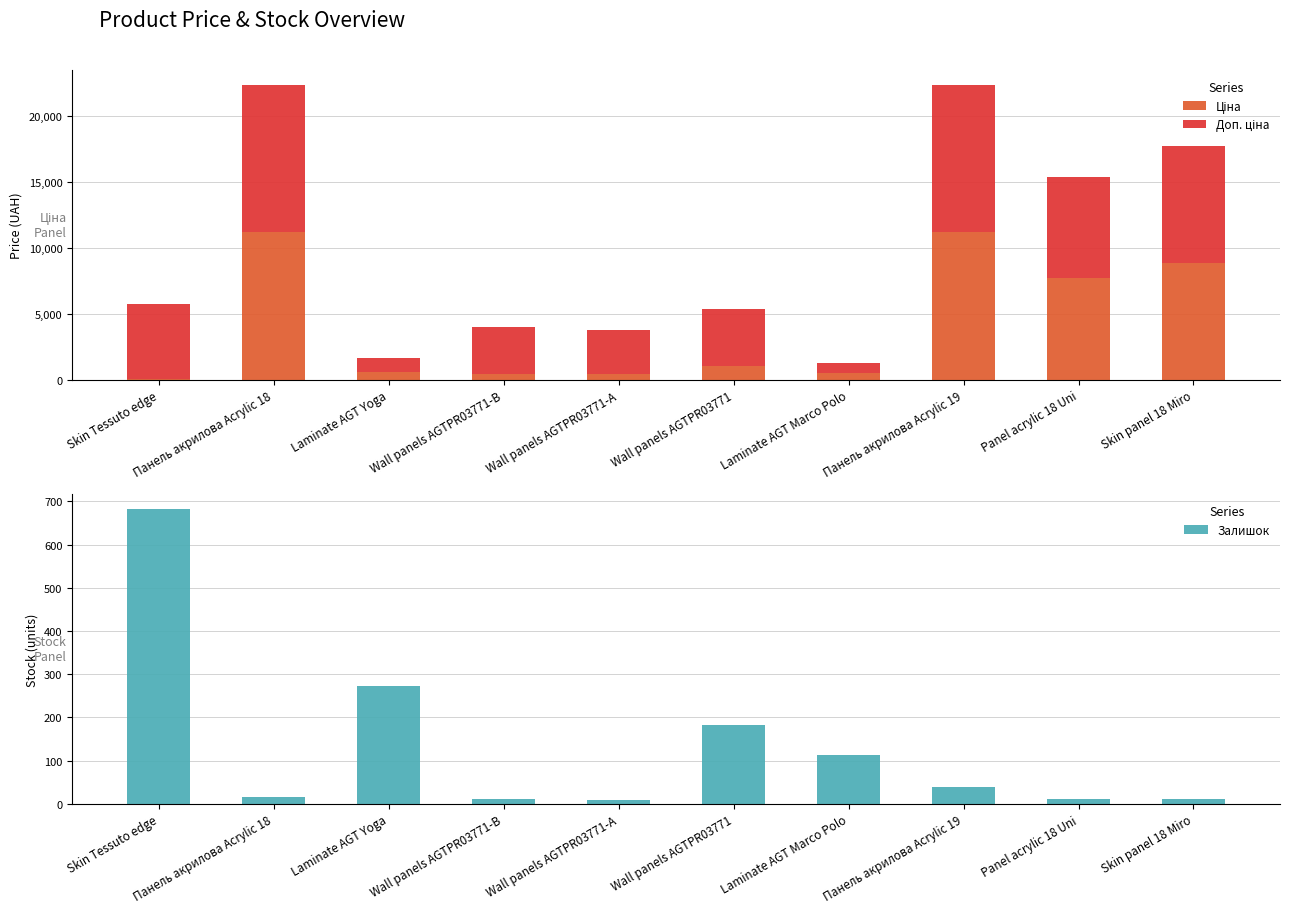

List the labels in order of Залишок value, smallest first.

Wall panels AGTPR03771-А, Wall panels AGTPR03771-B, Panel acrylic 18 Uni, Skin panel 18 Miro, Панель акрилова Acrylic 18, Панель акрилова Acrylic 19, Laminate AGT Marco Polo, Wall panels AGTPR03771, Laminate AGT Yoga, Skin Tessuto edge